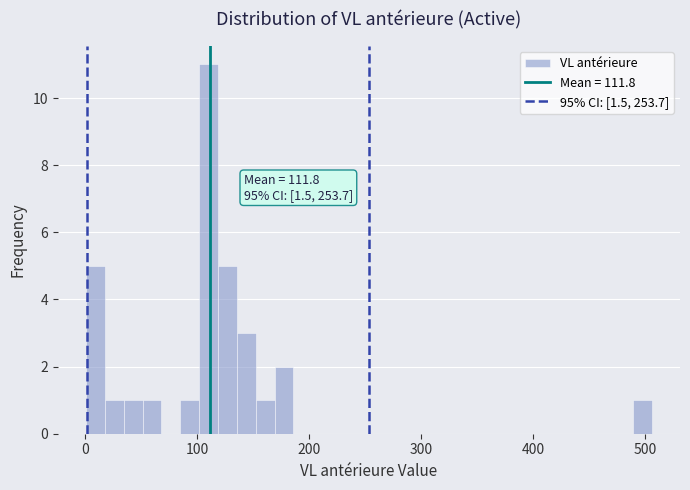

Read against the x-axis, roughly where is the centre of the tallest bar?

110